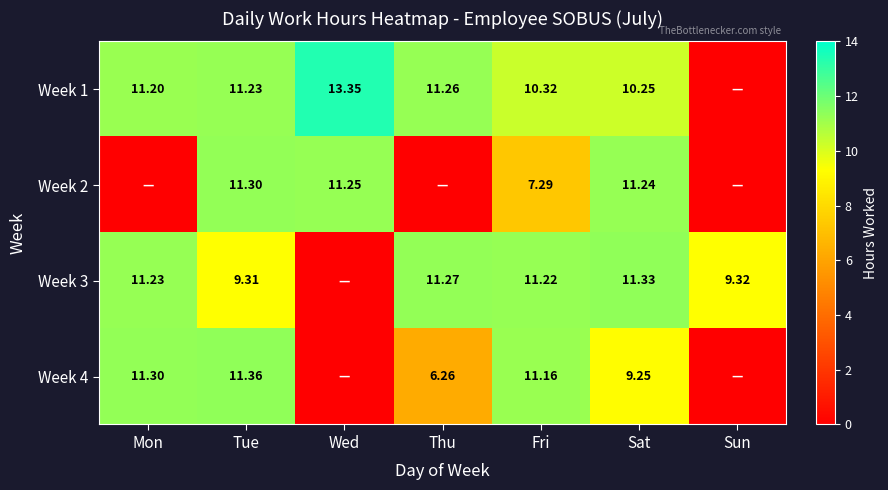

What is the difference between the highest and lowest values at Fri?

3.9